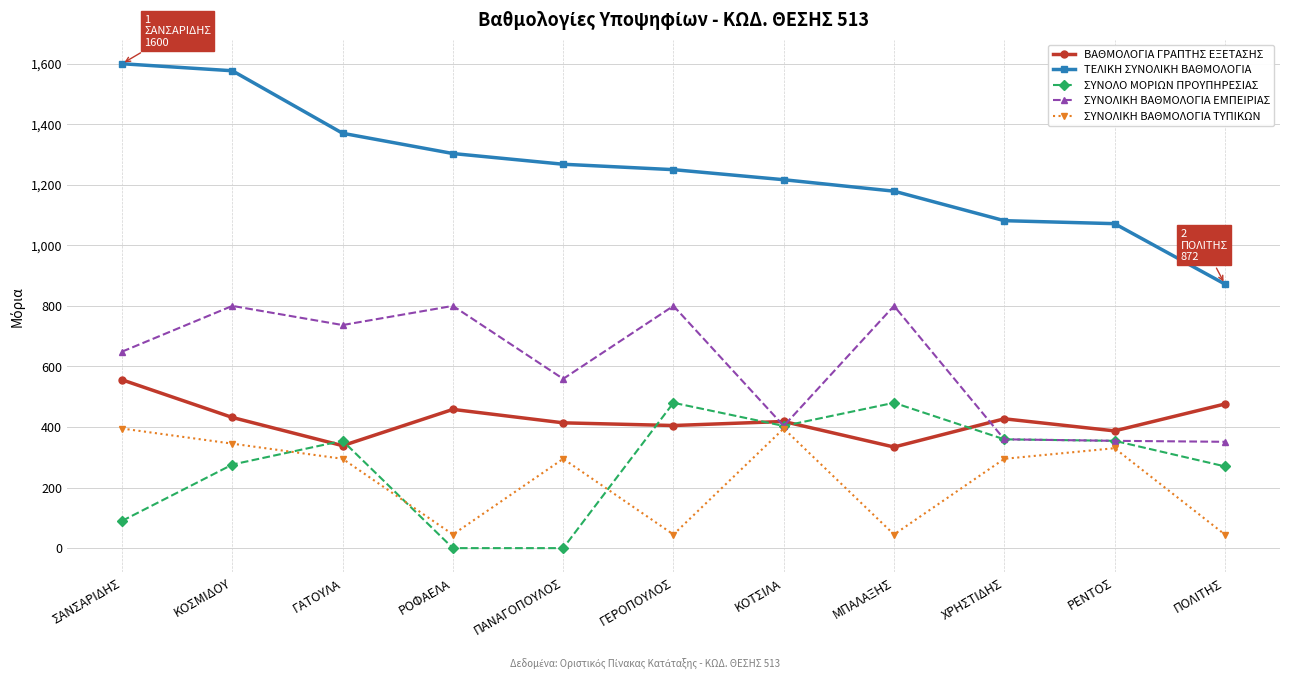

How many times do ΣΥΝΟΛΟ ΜΟΡΙΩΝ ΠΡΟΥΠΗΡΕΣΙΑΣ and ΒΑΘΜΟΛΟΓΙΑ ΓΡΑΠΤΗΣ ΕΞΕΤΑΣΗΣ cross each other?

6